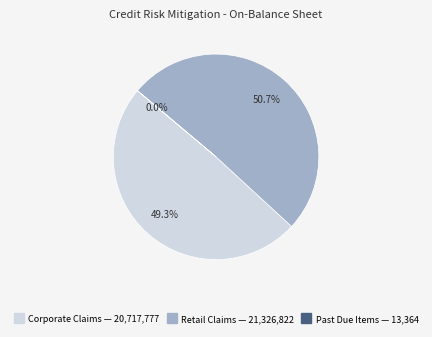

Is Retail Claims the majority of the pie?

Yes